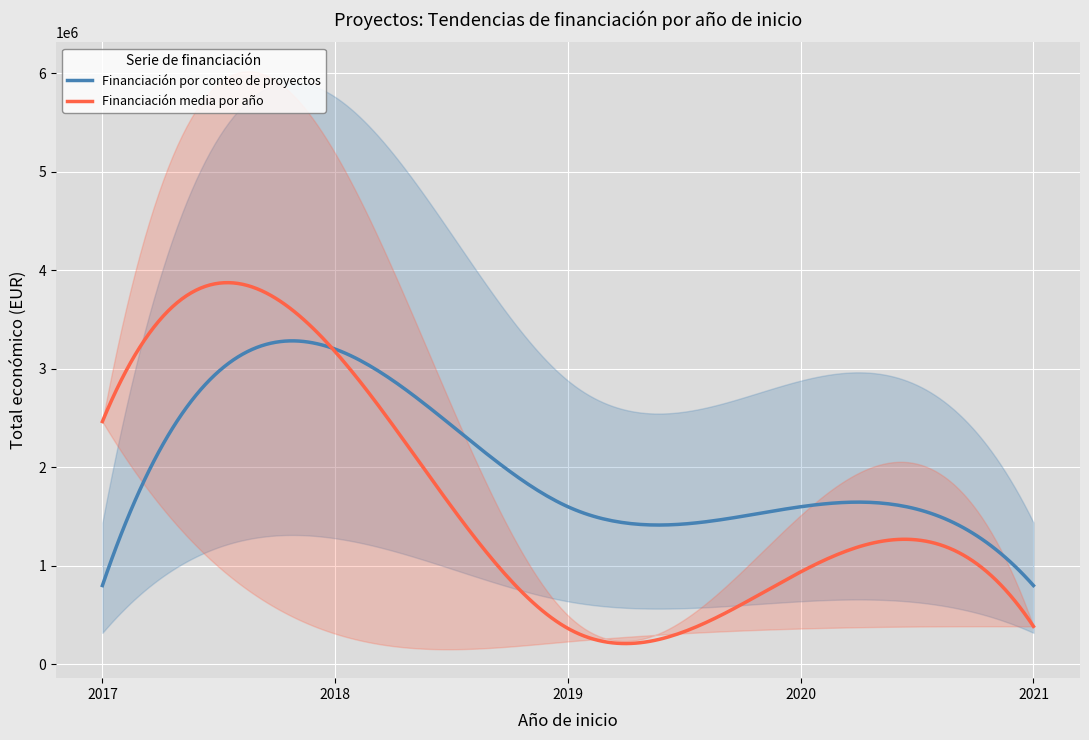

What is the minimum value for Financiación media por año?

211134.0